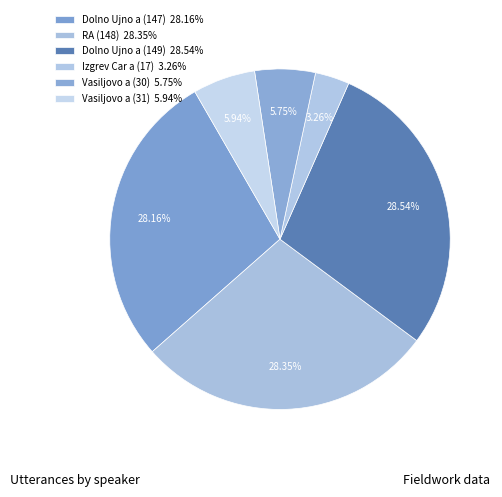

How many segments does this pie chart have?

6